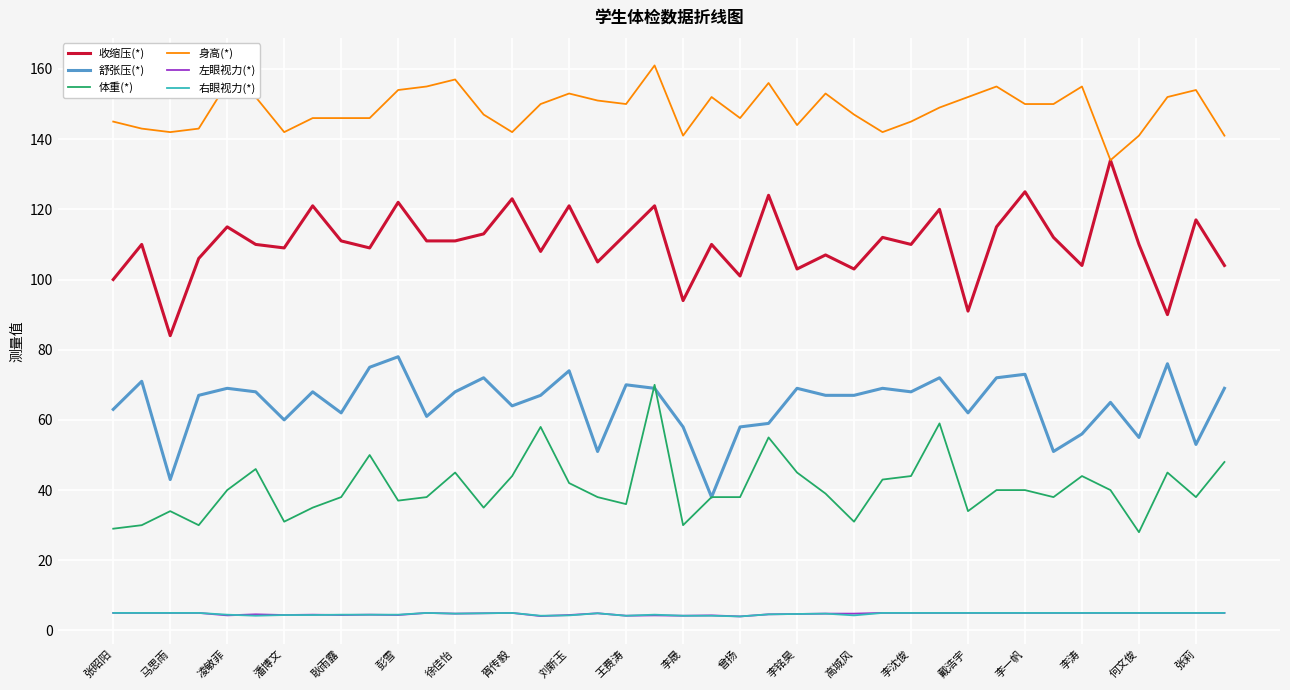

What is the minimum value shown in the chart?

4.0